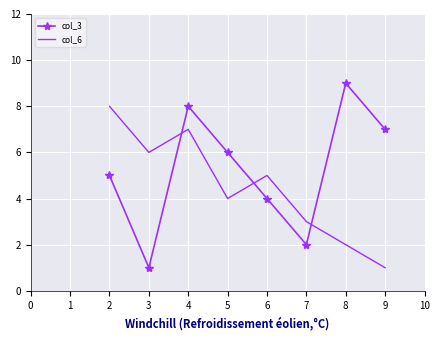

The col_6 series shows 7 at 6. True or false?

False